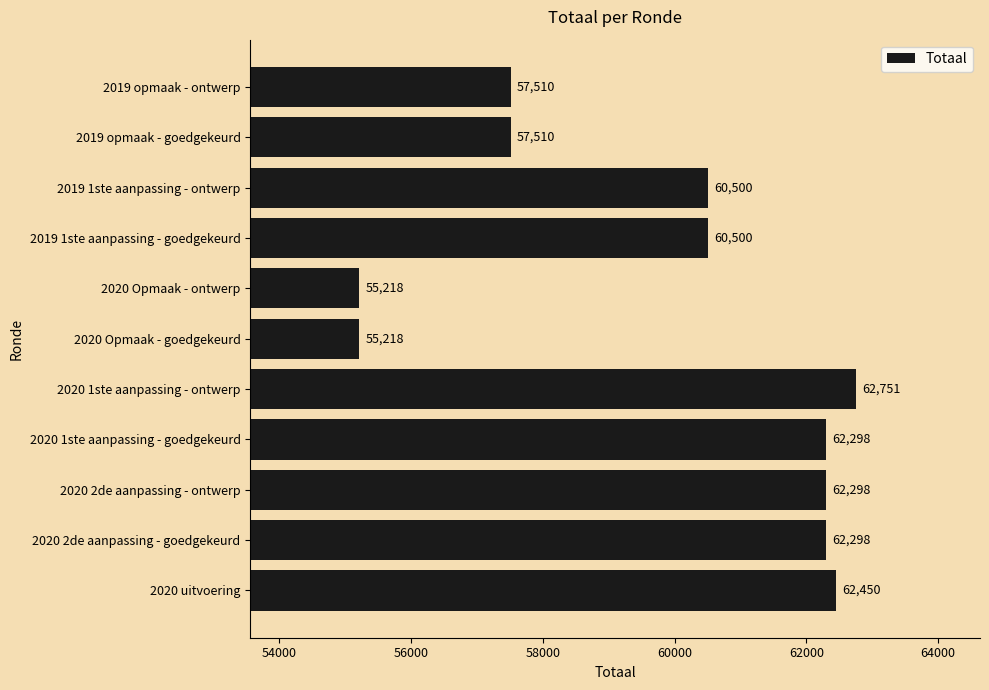

Is it true that the value at 2020 Opmaak - goedgekeurd is 55218?

True